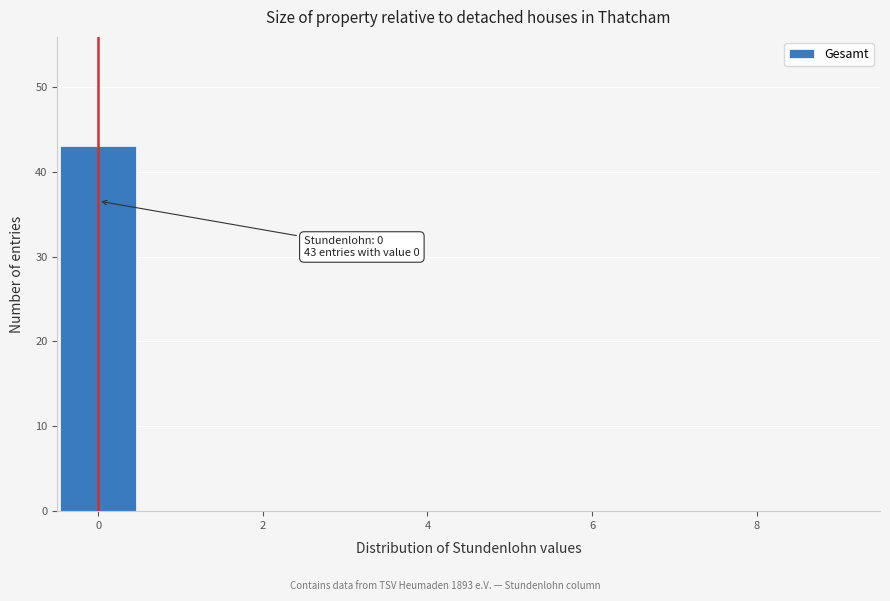

Over which range of the x-axis is the bar tallest?

-0.5 to 0.5